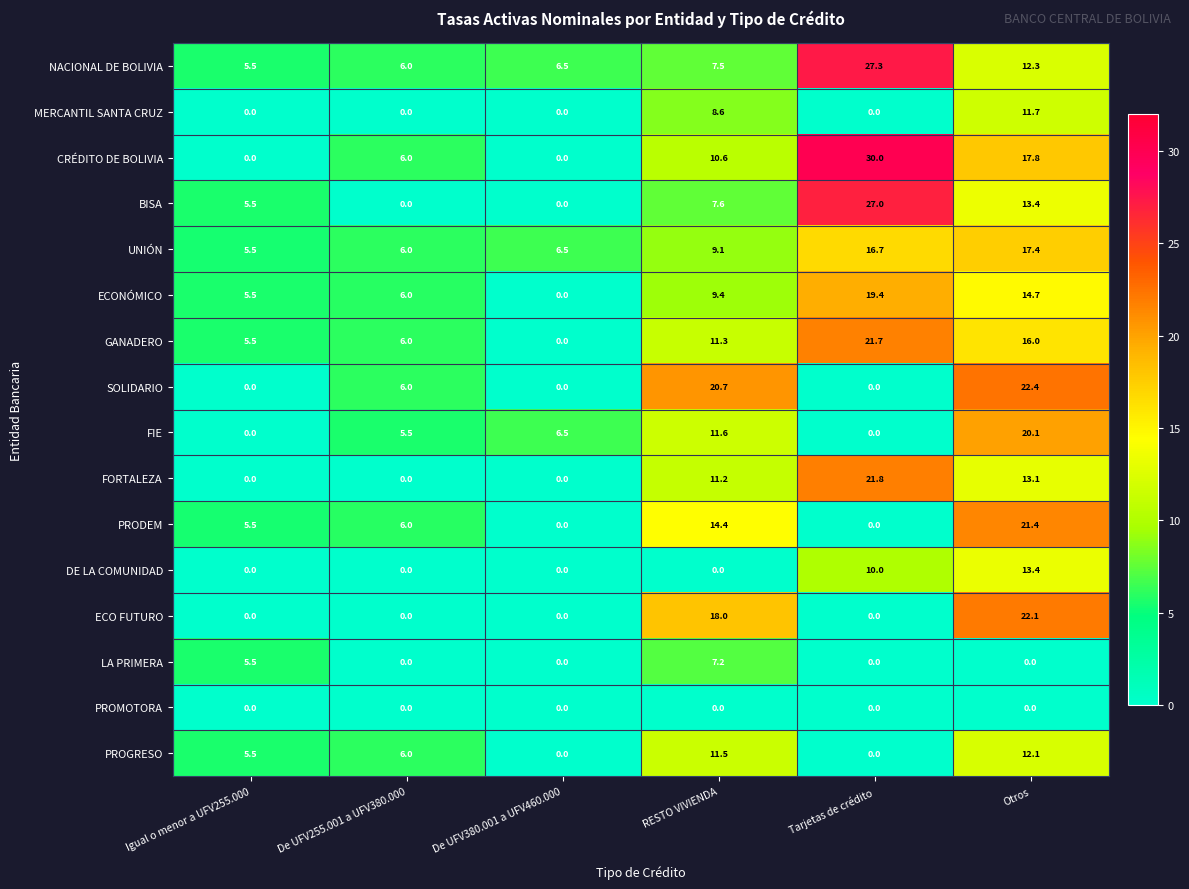

What is the sum of all UNIÓN values?

61.2